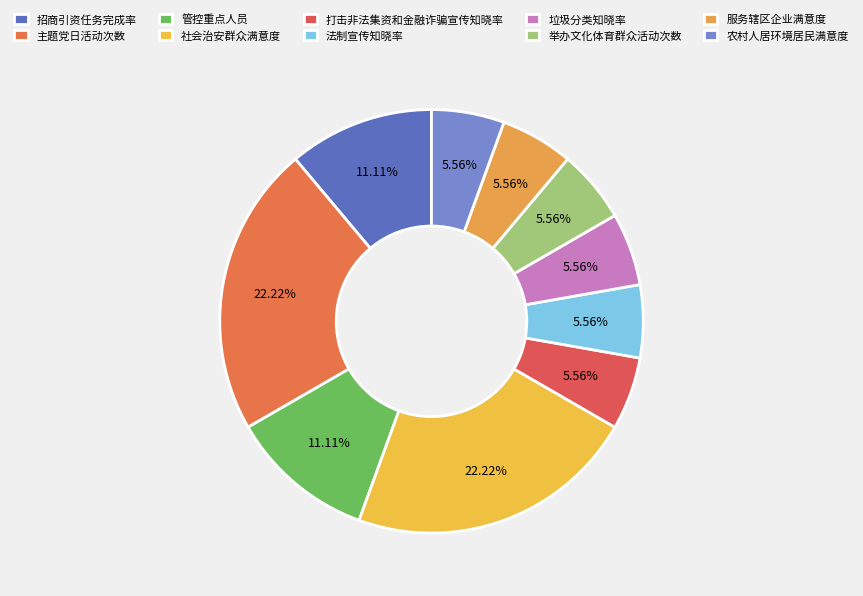

What is the largest slice in the pie chart?

主题党日活动次数